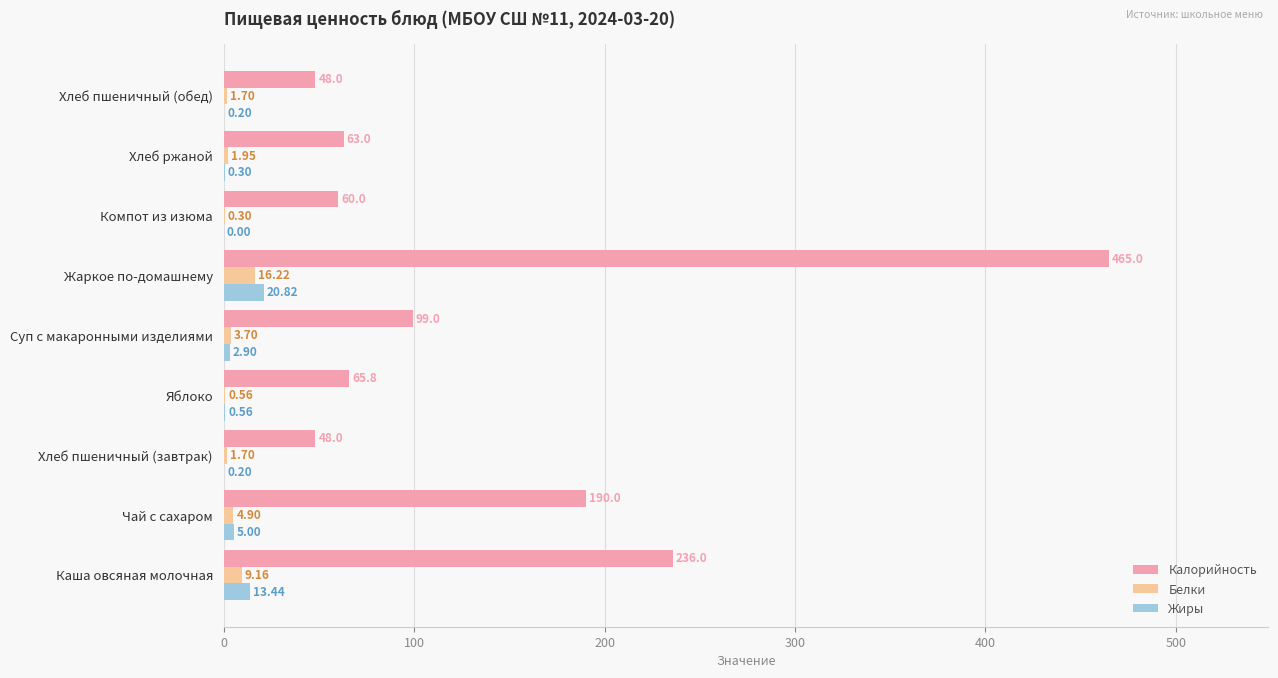

Which label corresponds to the largest value in the chart?

Жаркое по-домашнему